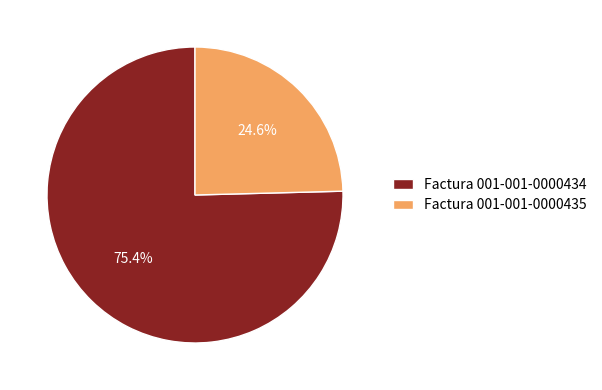

Which slice is the largest?

Factura 001-001-0000434